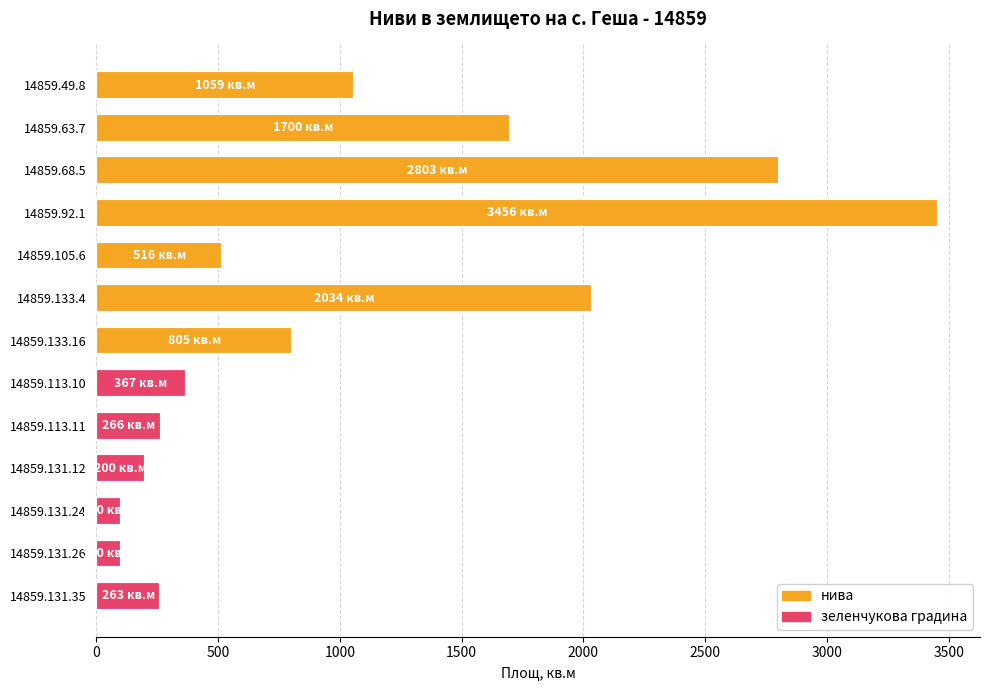

What is the label of the 13th bar from the top?

14859.131.35